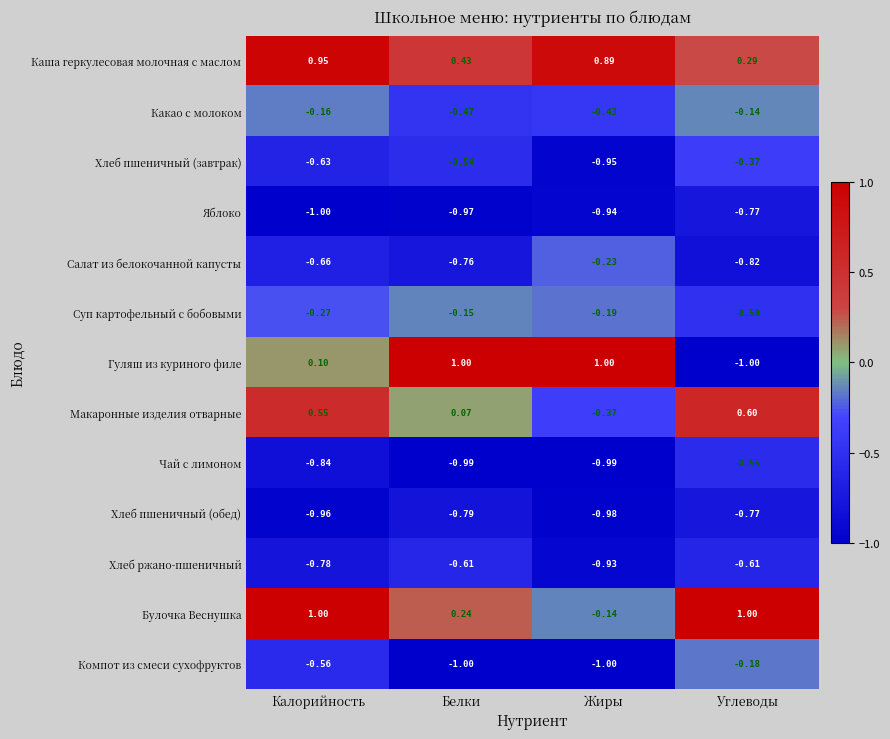

Where is Макаронные изделия отварные nearest to the value 0?

Белки